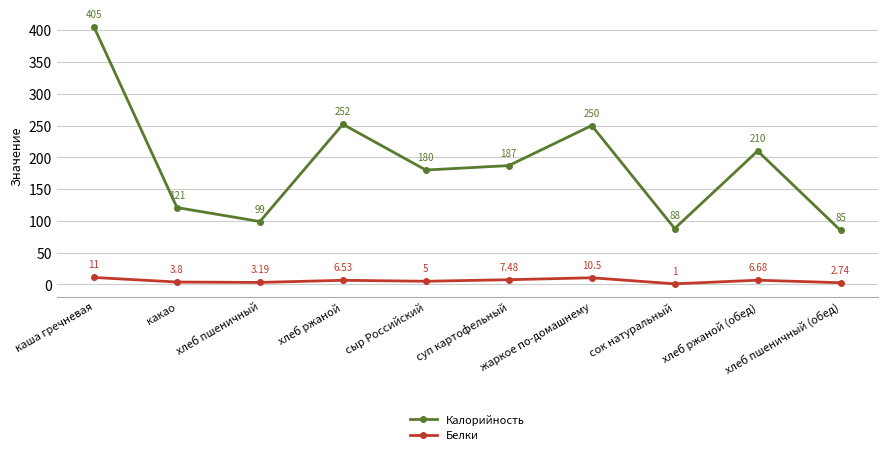

List the series in order of their peak value, lowest first.

Белки, Калорийность